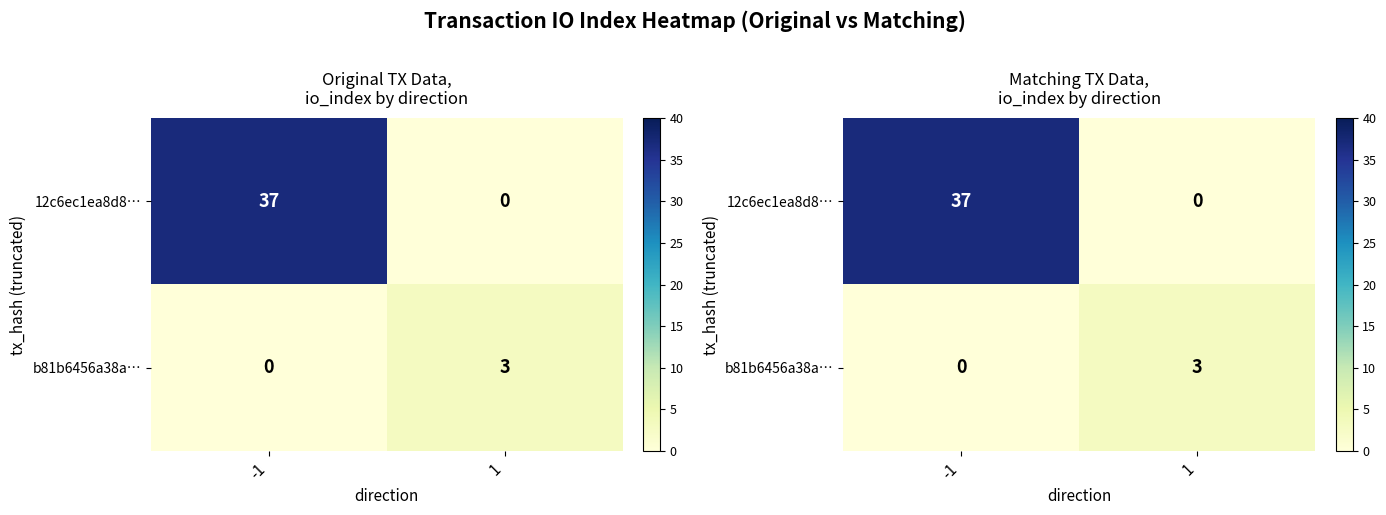

What is the average value of the 12c6ec1ea8d8… series?

18